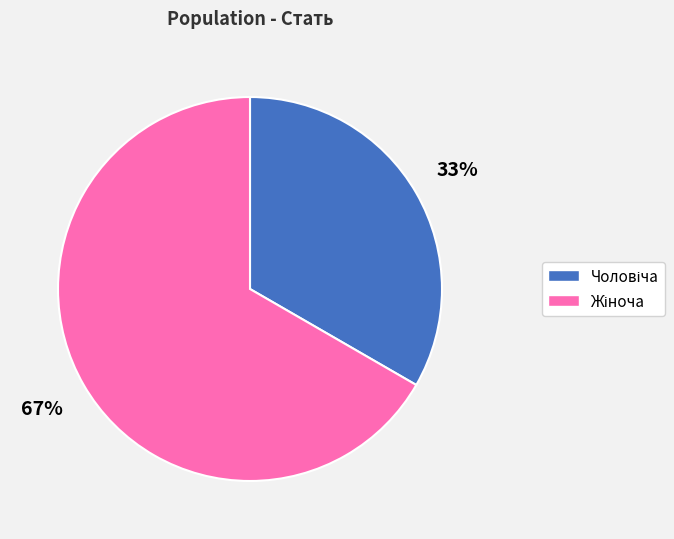

Does any single category account for the majority?

Yes